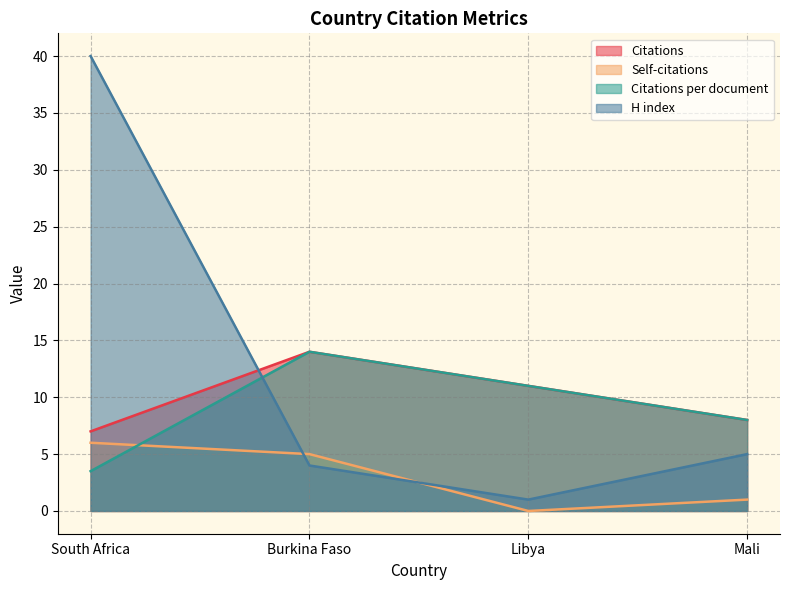

Which series changed the most between Burkina Faso and Mali?

Citations